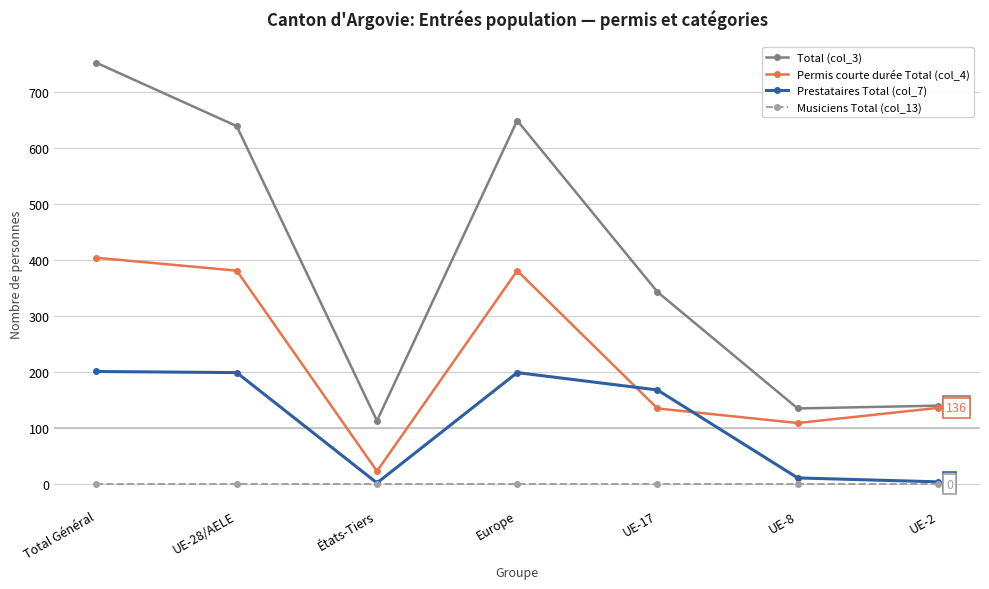

In Permis courte durée Total (col_4), how many points are higher than both neighbors (excluding endpoints)?

1